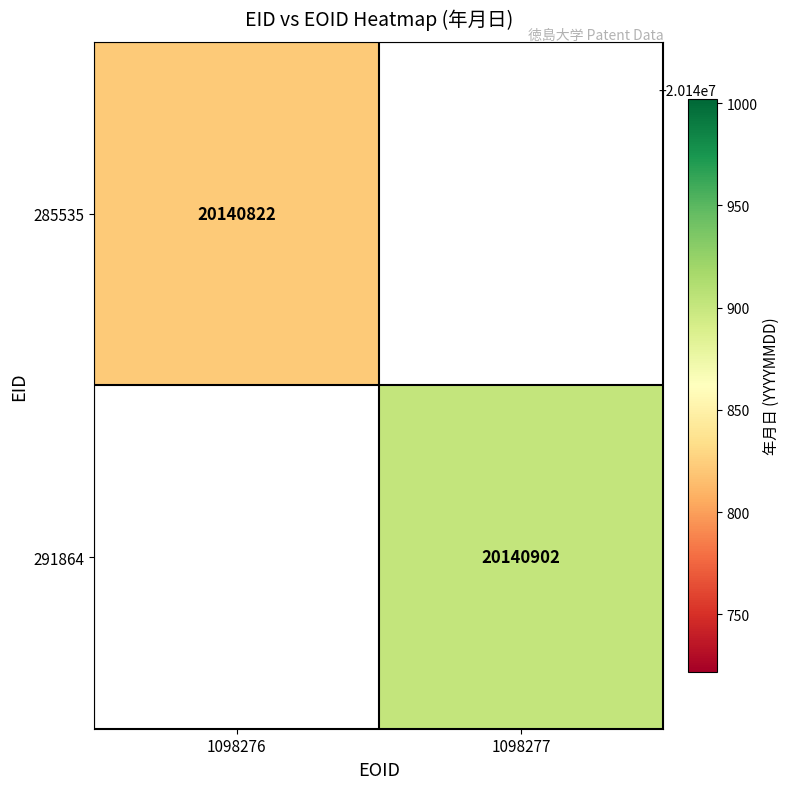

The 291864 series shows 20140902 at 1098277. True or false?

True